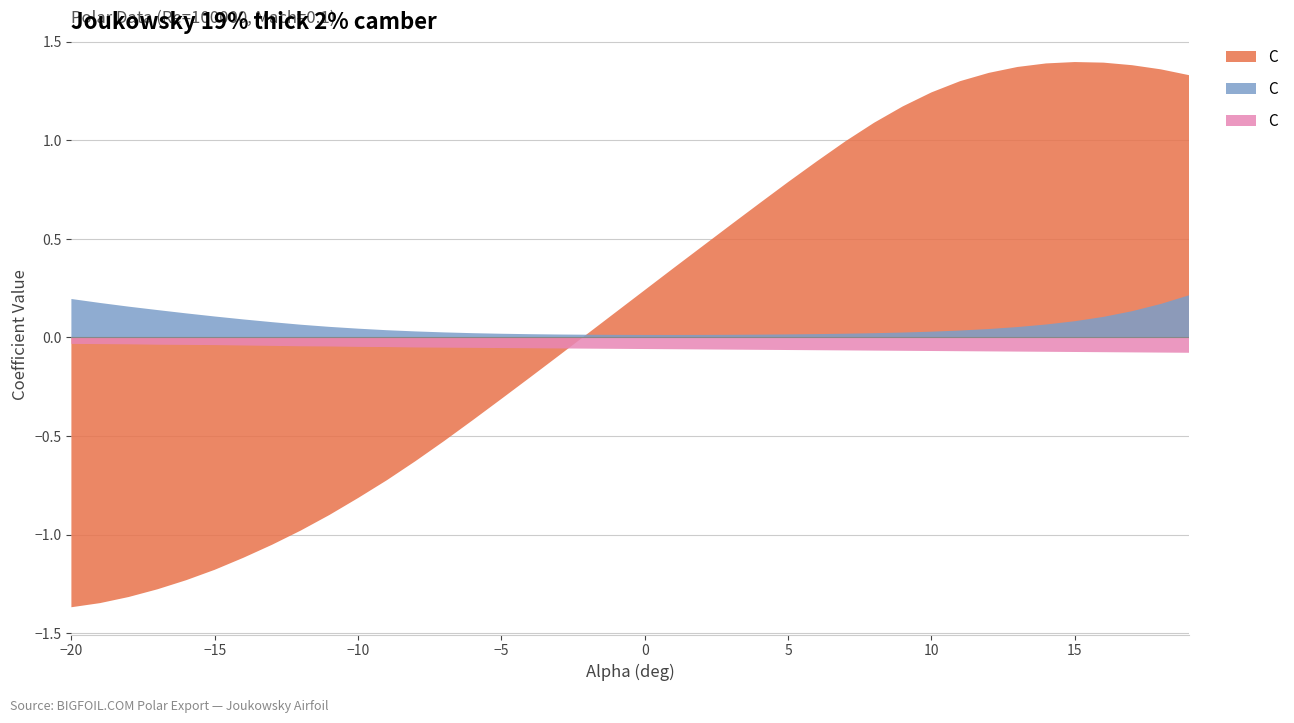

Reading right to left, list all the values displayed in this chart.

Cl (Lift Coefficient): 19=1.3	18=1.4	17=1.4	16=1.4	15=1.4	14=1.4	13=1.4	12=1.3	11=1.3	10=1.2	9=1.2	8=1.1	7=1.0	6=0.9	5=0.8	4=0.7	3=0.6	2=0.5	1=0.4	0=0.2	-1=0.1	-2=0.0	-3=-0.1	-4=-0.2	-5=-0.3	-6=-0.4	-7=-0.5	-8=-0.6	-9=-0.7	-10=-0.8	-11=-0.9	-12=-1.0	-13=-1.1	-14=-1.1	-15=-1.2	-16=-1.2	-17=-1.3	-18=-1.3	-19=-1.3	-20=-1.4
Cd (Drag Coefficient): 19=0.2	18=0.2	17=0.1	16=0.1	15=0.1	14=0.1	13=0.1	12=0.0	11=0.0	10=0.0	9=0.0	8=0.0	7=0.0	6=0.0	5=0.0	4=0.0	3=0.0	2=0.0	1=0.0	0=0.0	-1=0.0	-2=0.0	-3=0.0	-4=0.0	-5=0.0	-6=0.0	-7=0.0	-8=0.0	-9=0.0	-10=0.0	-11=0.1	-12=0.1	-13=0.1	-14=0.1	-15=0.1	-16=0.1	-17=0.1	-18=0.2	-19=0.2	-20=0.2
Cm (Moment Coefficient): 19=-0.1	18=-0.1	17=-0.1	16=-0.1	15=-0.1	14=-0.1	13=-0.1	12=-0.1	11=-0.1	10=-0.1	9=-0.1	8=-0.1	7=-0.1	6=-0.1	5=-0.1	4=-0.1	3=-0.1	2=-0.1	1=-0.1	0=-0.1	-1=-0.1	-2=-0.1	-3=-0.1	-4=-0.1	-5=-0.1	-6=-0.1	-7=-0.1	-8=-0.1	-9=-0.0	-10=-0.0	-11=-0.0	-12=-0.0	-13=-0.0	-14=-0.0	-15=-0.0	-16=-0.0	-17=-0.0	-18=-0.0	-19=-0.0	-20=-0.0